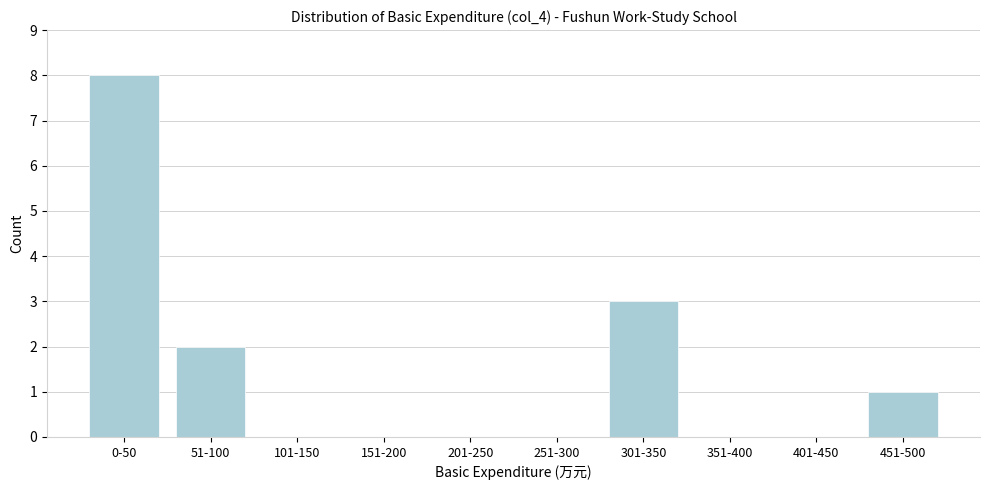

Reading right to left, extract all data points from this chart.

451-500=1	401-450=0	351-400=0	301-350=3	251-300=0	201-250=0	151-200=0	101-150=0	51-100=2	0-50=8